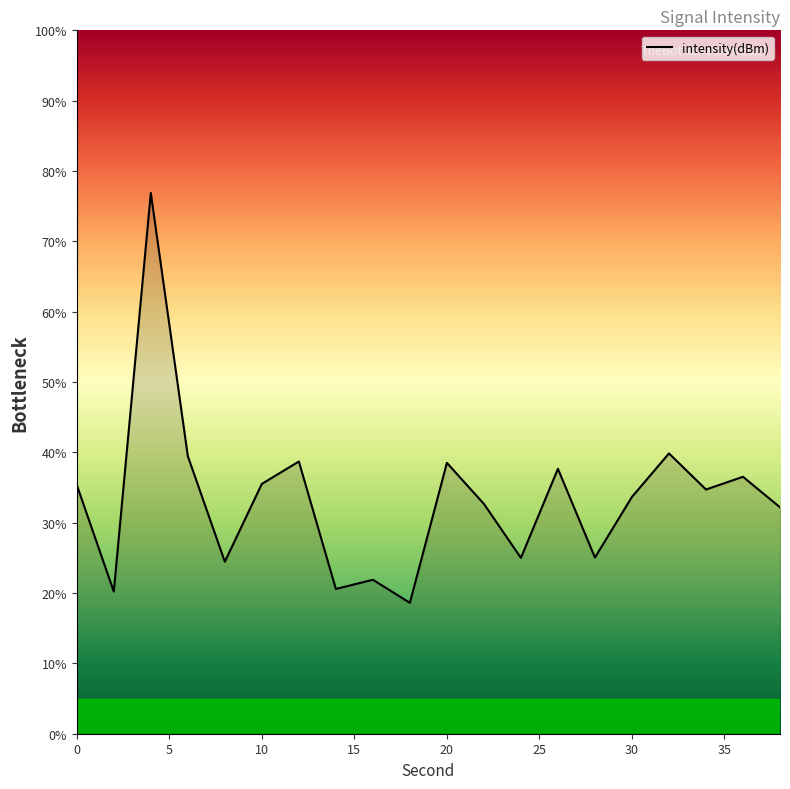

What is the difference between the maximum and minimum values?

58.3